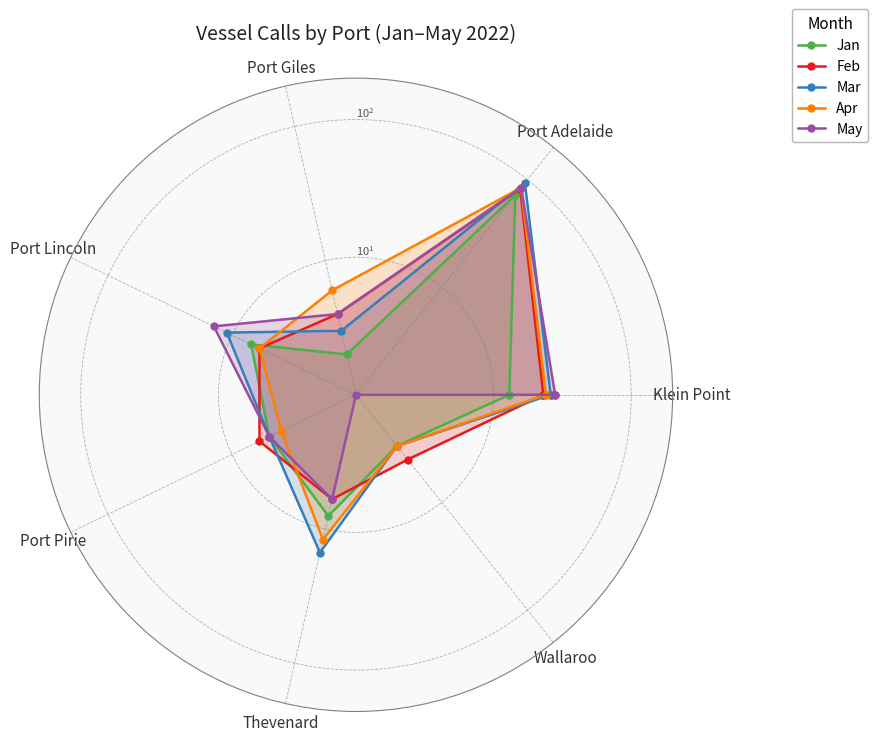

What is the spread (max minus min) of values at Wallaroo?

3